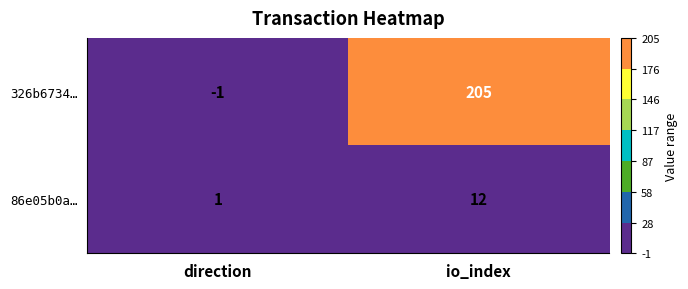

Which series has the largest range (max minus min)?

326b6734…